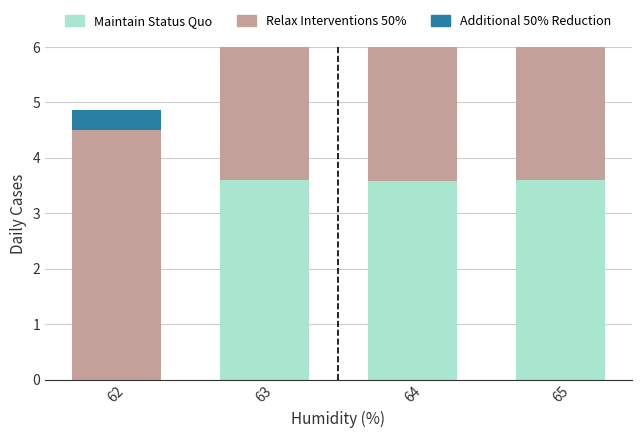

At which label does Additional 50% Reduction reach its minimum?

62